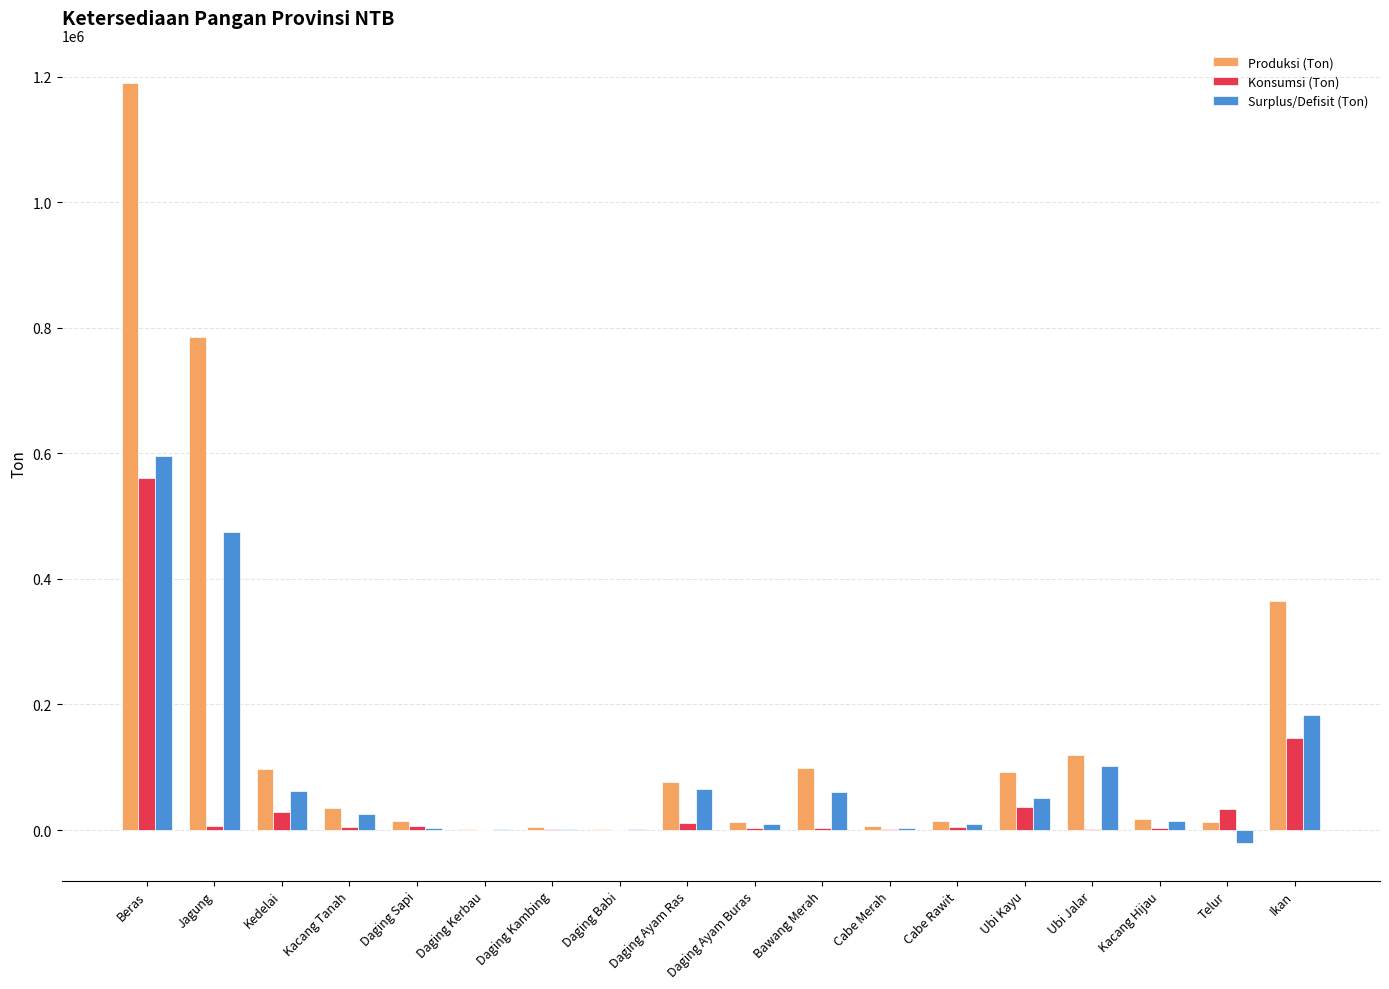

Where is Surplus/Defisit (Ton) nearest to the value 287571?

Ikan